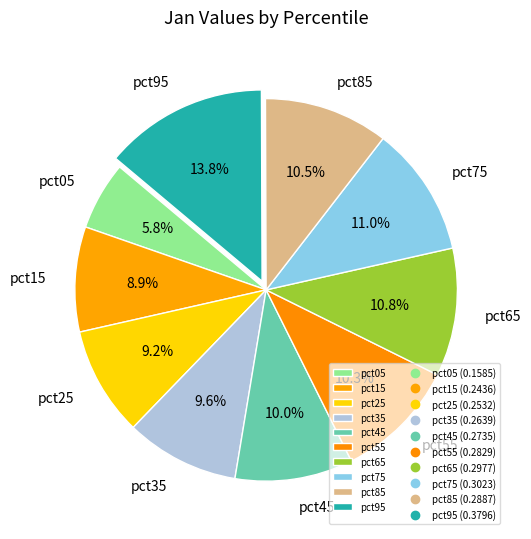

How much of the chart is everything except pct15?

91.1%